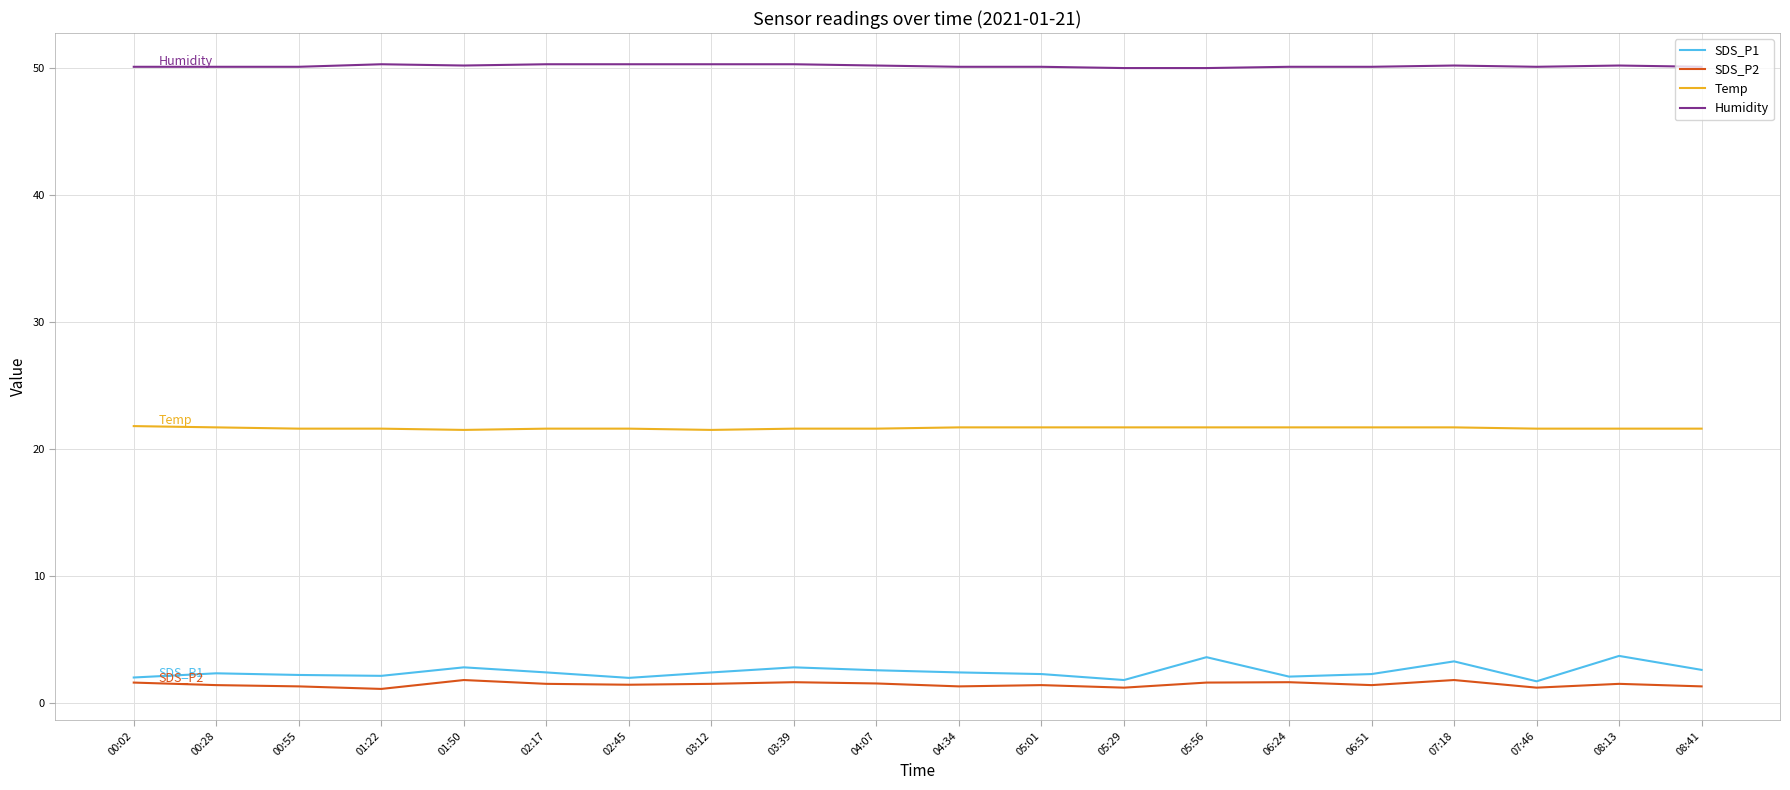

What position from the left is 08:41?

20